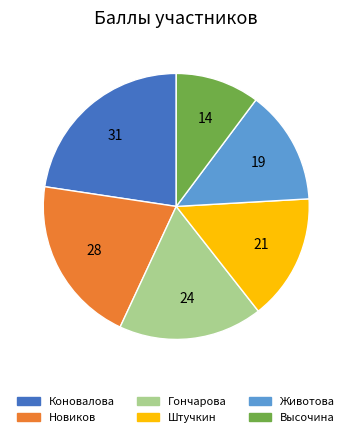

Is it true that Животова is 2% of the pie?

False